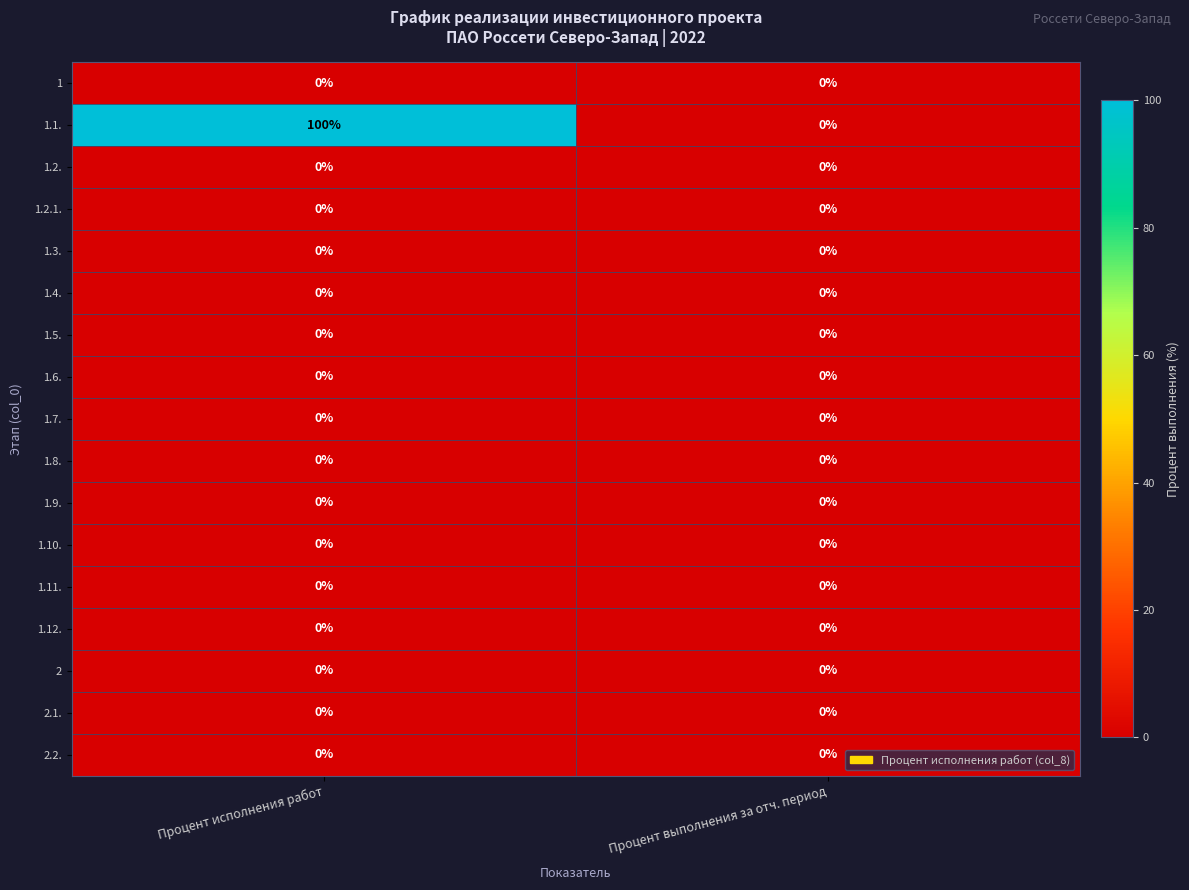

Which label corresponds to the largest value in the chart?

Процент исполнения работ